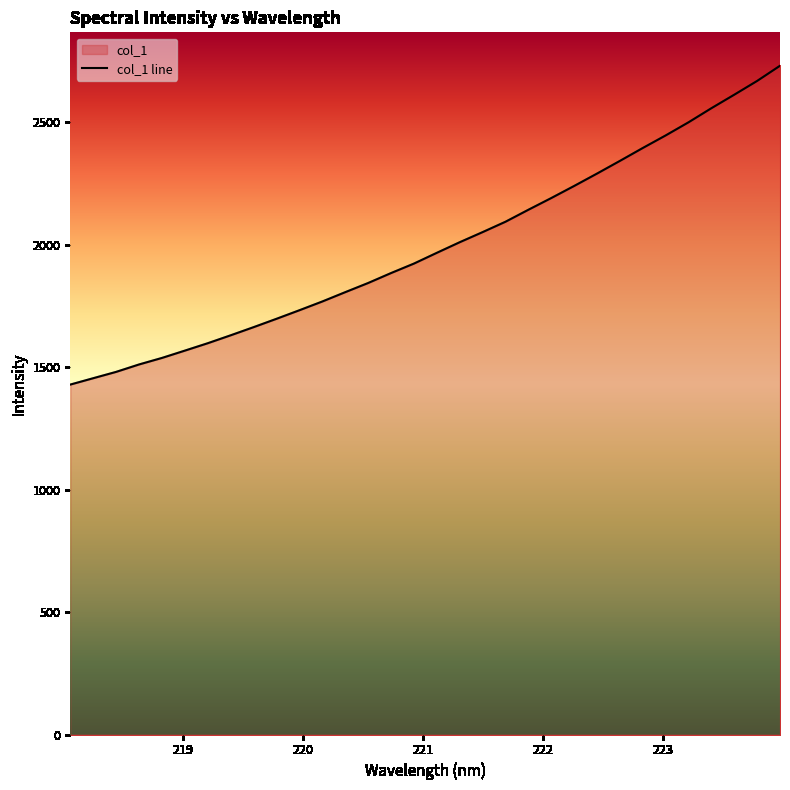

What is the maximum value shown in the chart?

2731.4